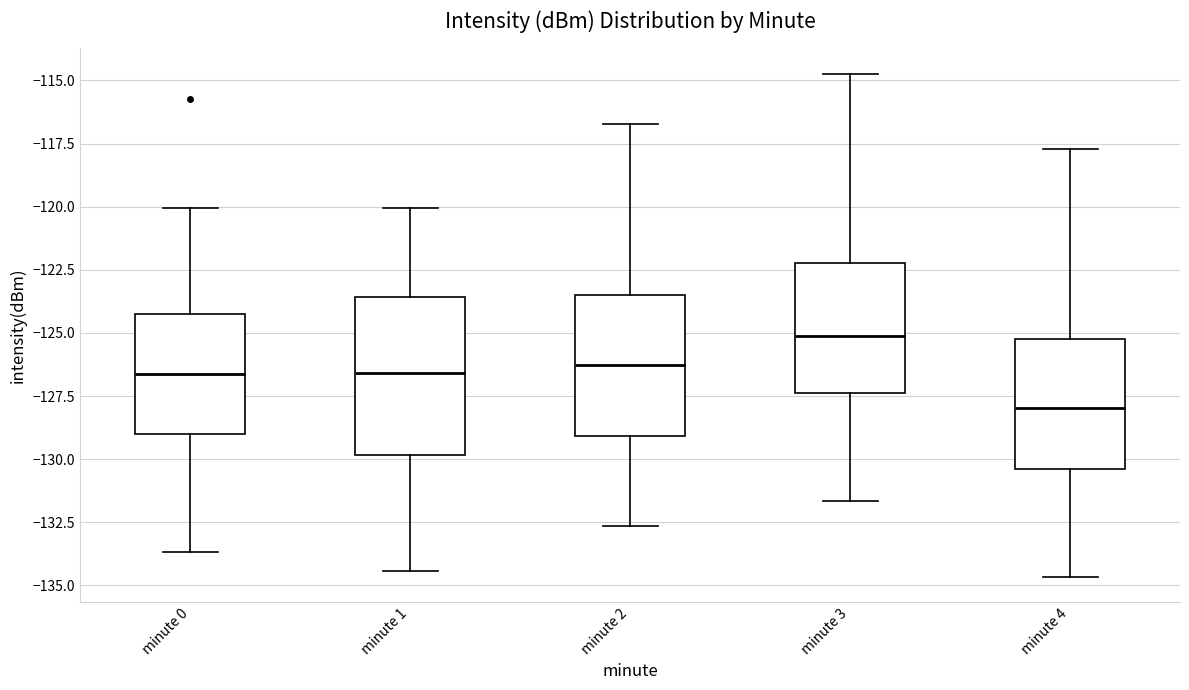

Reading left to right, transcribe this box plot: for each box, give where its median line is, the range the box spans, and where its two whiskers end, as read against the y-axis. The values are not printed on the chart, so give them approximately, as read against the axis.

minute 0: median -126.5, box -129.0 to -124.0, whiskers -133.5 to -120.0
minute 1: median -126.5, box -130.0 to -123.5, whiskers -134.5 to -120.0
minute 2: median -126.5, box -129.0 to -123.5, whiskers -132.5 to -116.5
minute 3: median -125.0, box -127.5 to -122.0, whiskers -131.5 to -114.5
minute 4: median -128.0, box -130.5 to -125.0, whiskers -134.5 to -117.5